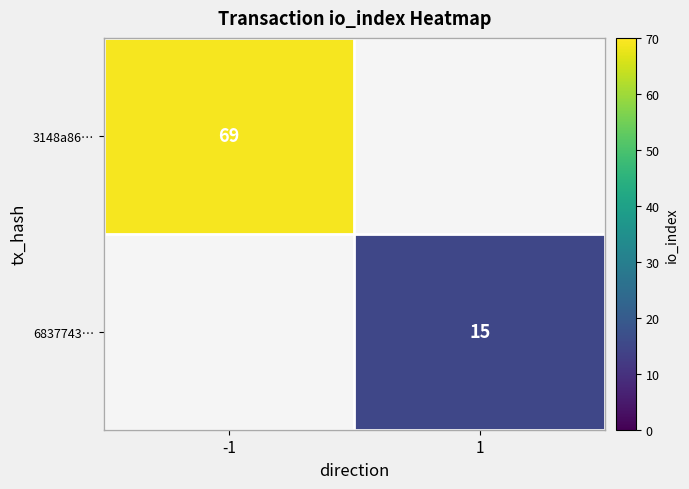

Is it true that 6837743… equals 15 at 1?

True